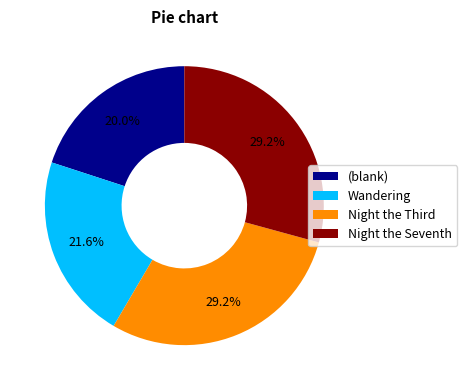

Does Night the Seventh represent more than half of the total?

No